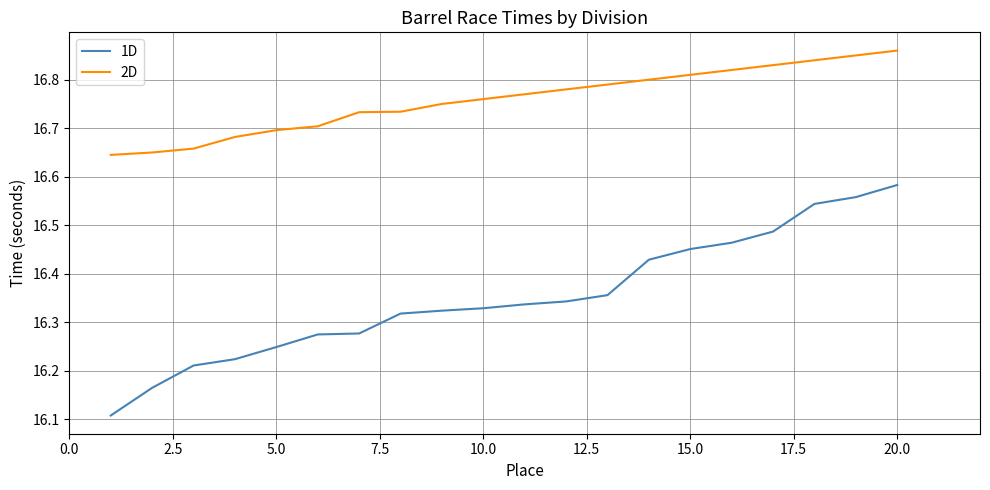

Is this an area chart (filled region under the line)?

No